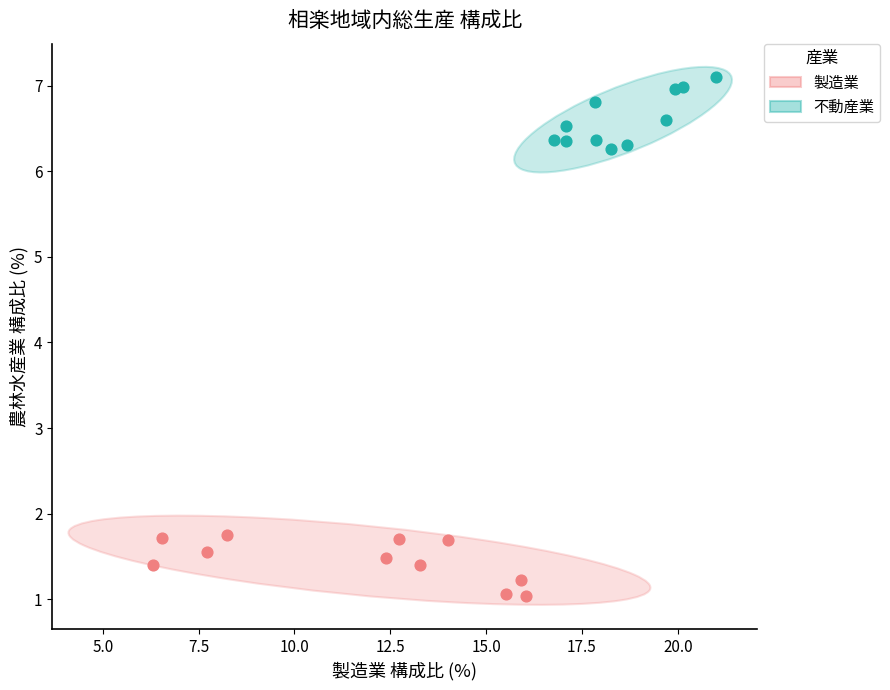

Which series contains the lowest Y value?

製造業